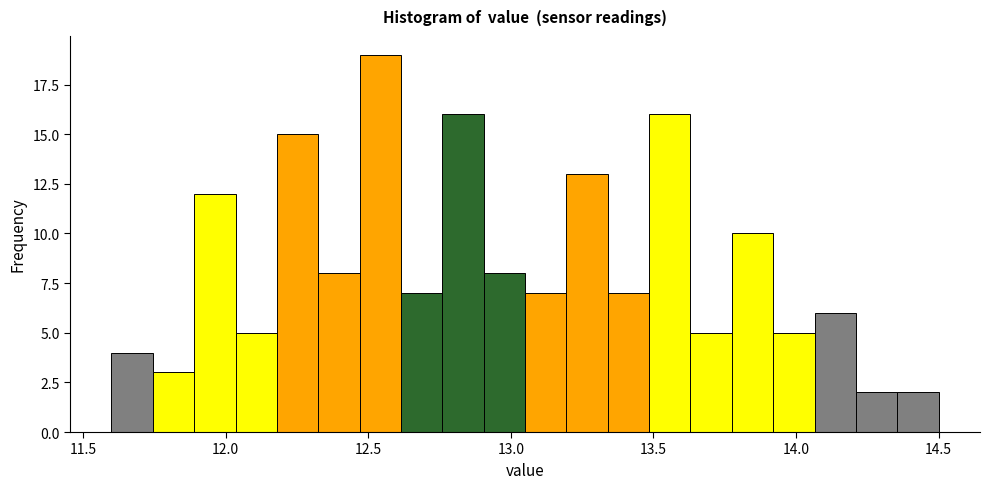

Read against the x-axis, roughly where is the centre of the tallest bar?

12.55